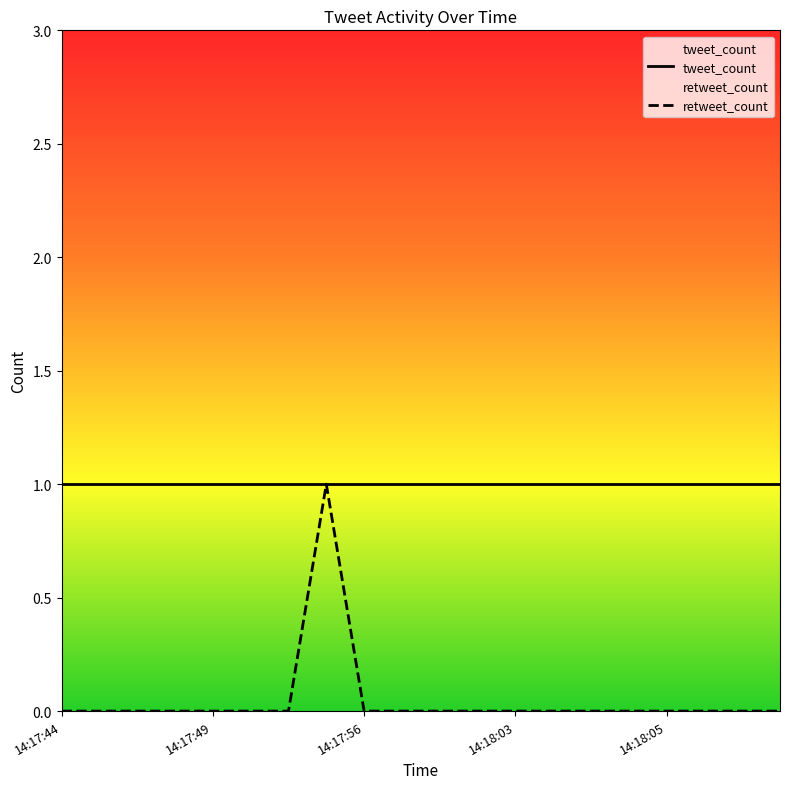

Rank the series by their average value, from highest to lowest.

tweet_count, retweet_count